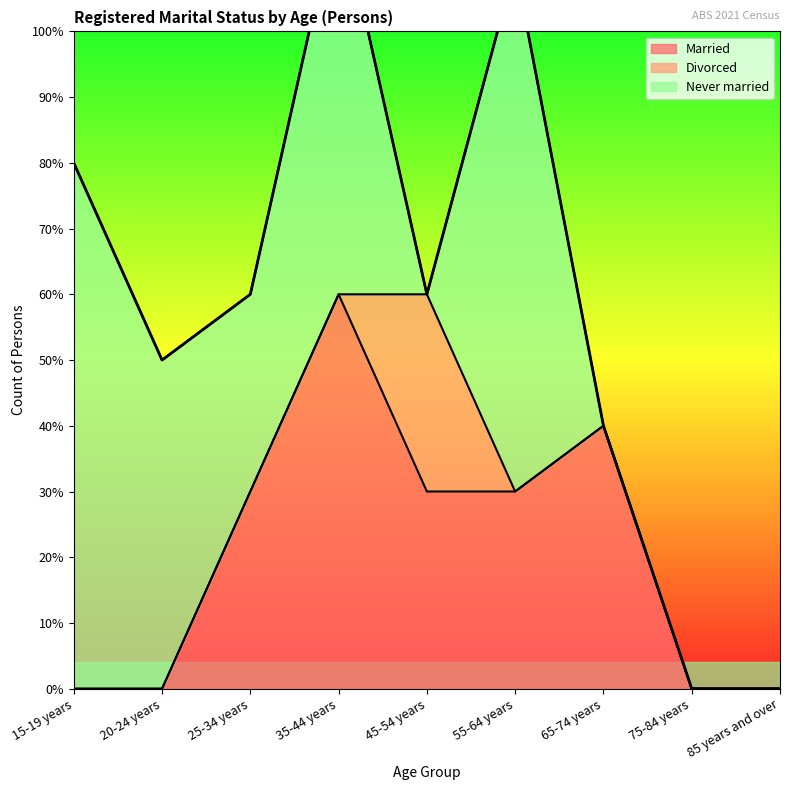

Rank the series by their average value, from lowest to highest.

Divorced, Married, Never married